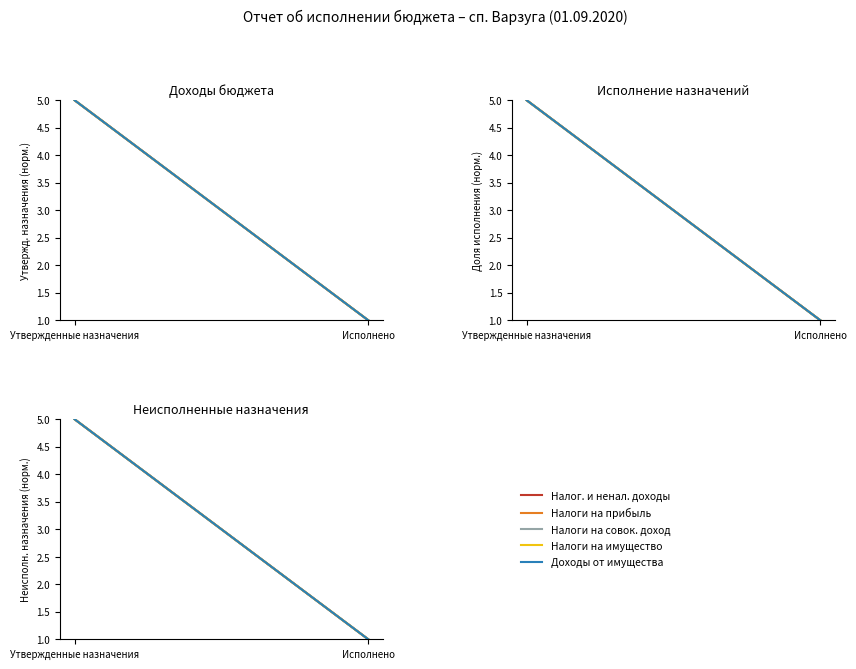

What position from the left is Утвержденные назначения?

1